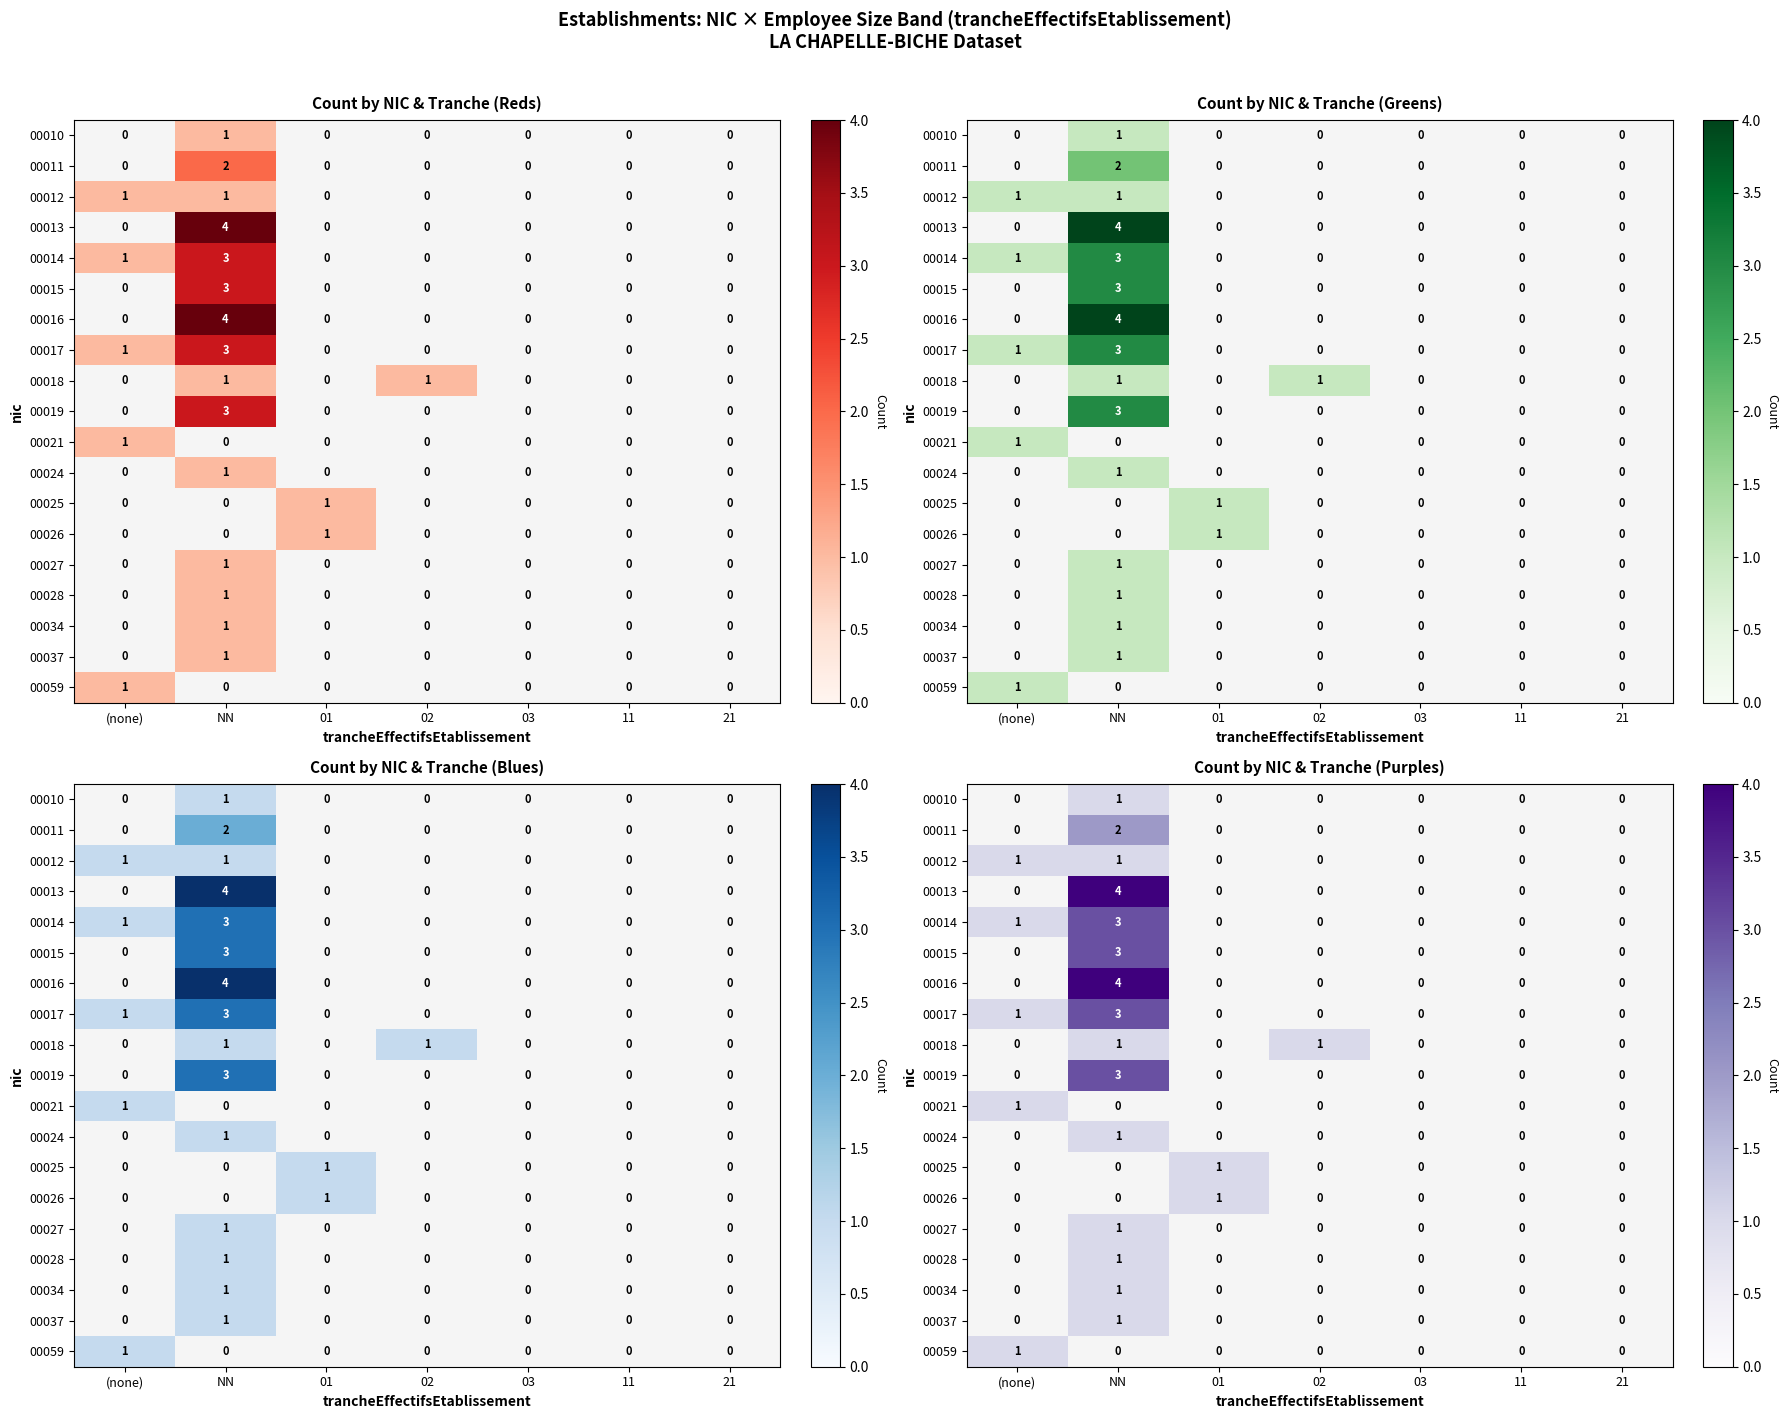

How many categories are shown in the chart?

7